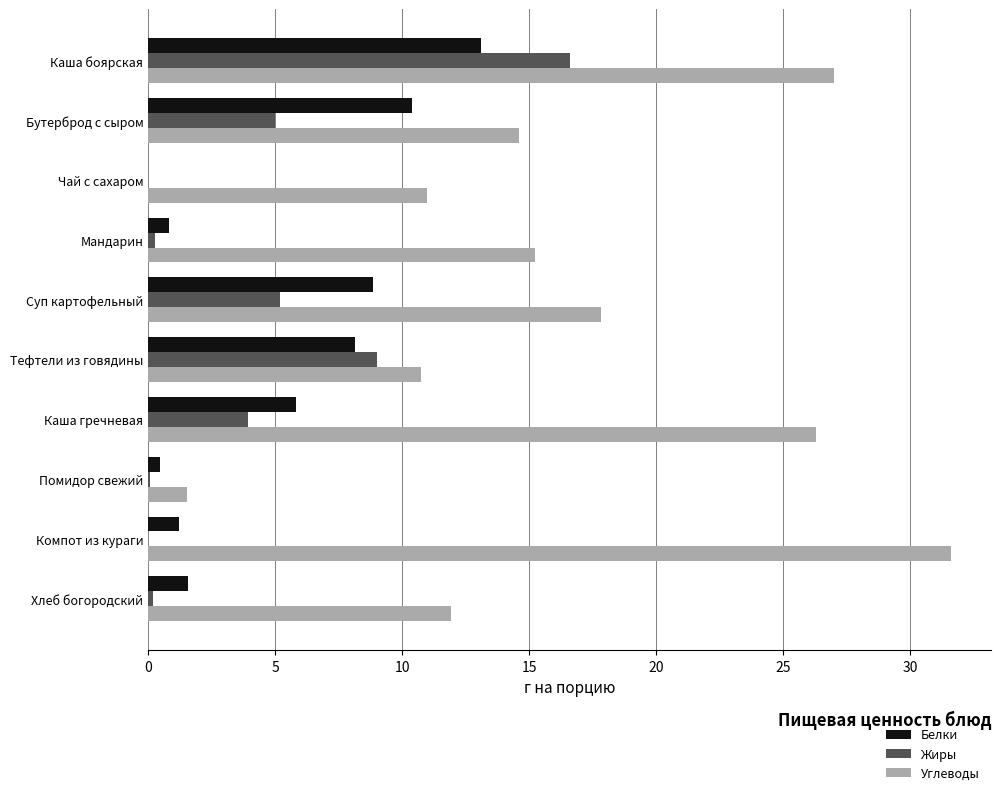

What value does the Углеводы series have at Суп картофельный?

17.8